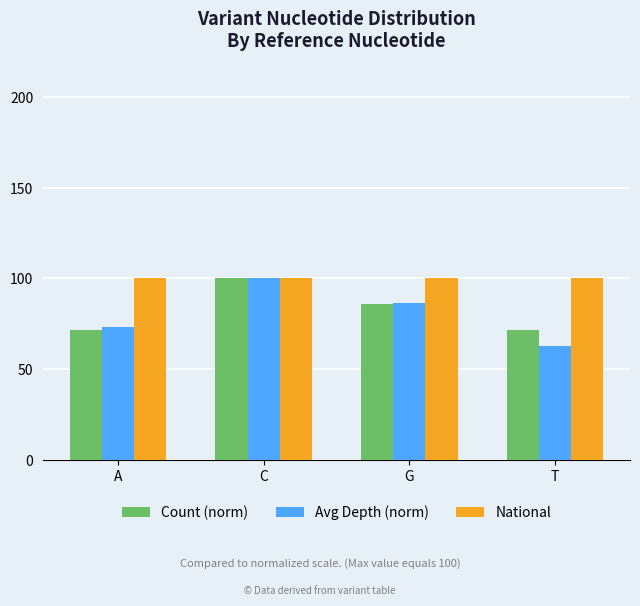

Reading left to right, extract all data points from this chart.

Count (norm): A=71.4	C=100.0	G=85.7	T=71.4
Avg Depth (norm): A=73.3	C=100.0	G=86.3	T=62.6
National: A=100.0	C=100.0	G=100.0	T=100.0